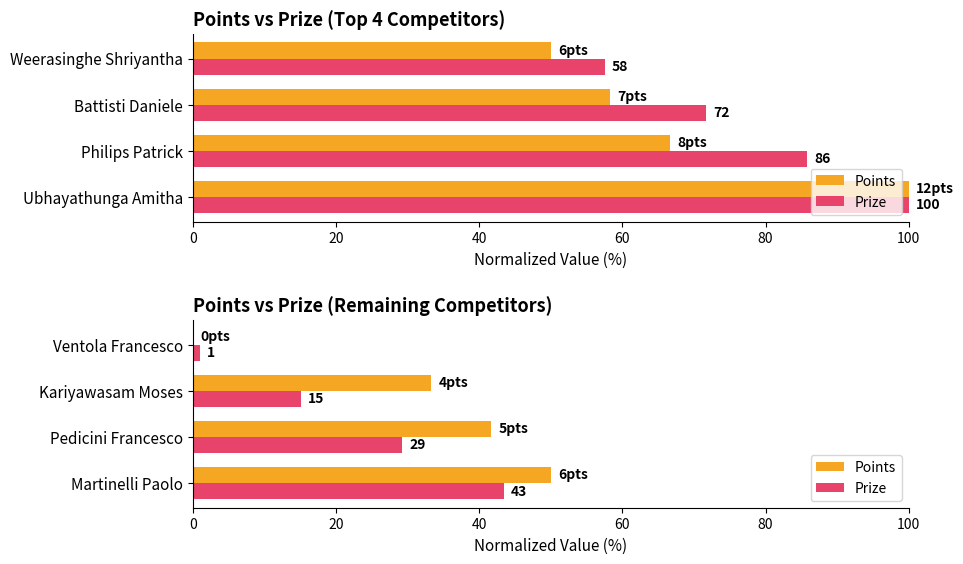

The value of Prize at Pedicini Francesco is 43.6. True or false?

False